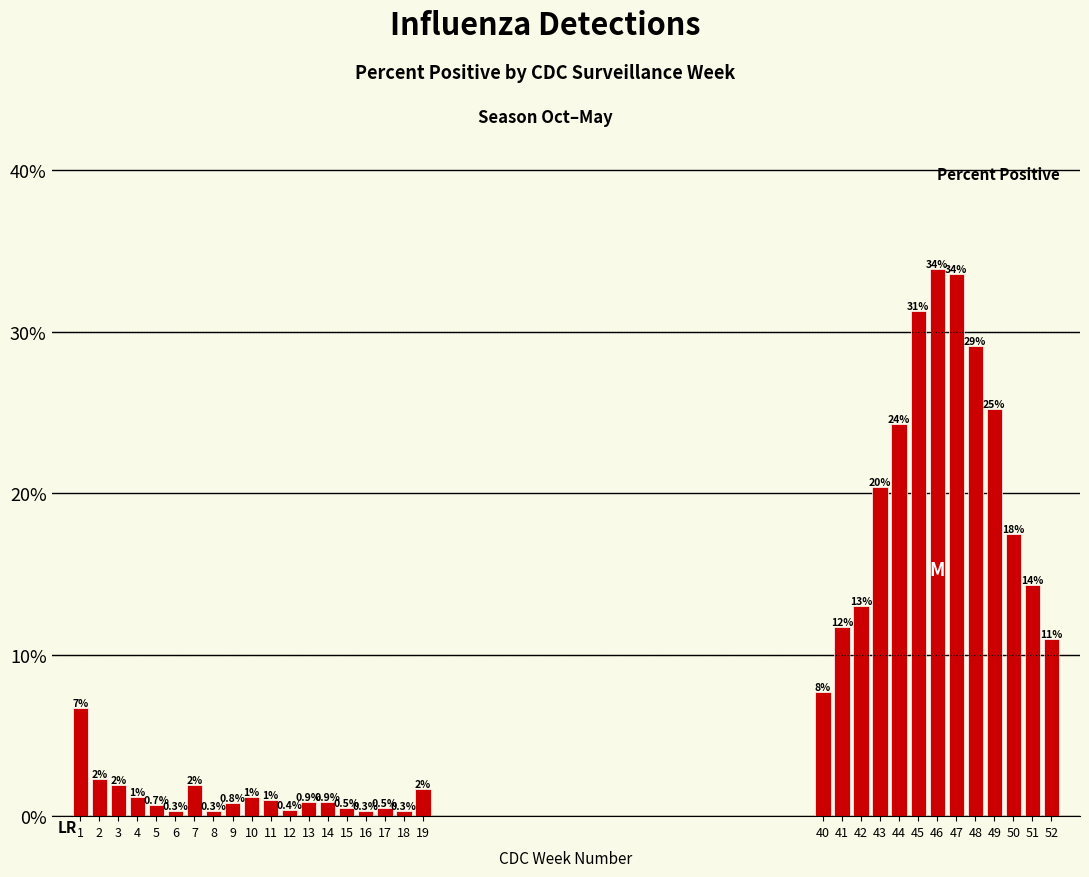

Reading left to right, transcribe all the data shown in this chart.

6.7	2.3	1.9	1.2	0.7	0.3	1.9	0.3	0.8	1.2	1.0	0.4	0.9	0.9	0.5	0.3	0.5	0.3	1.7	7.7	11.7	13.0	20.4	24.3	31.3	33.9	33.6	29.1	25.2	17.5	14.3	11.0